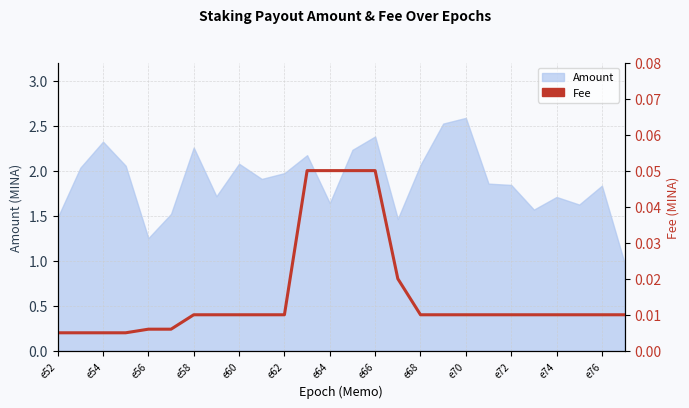

The value at 19 is 0.0. True or false?

False